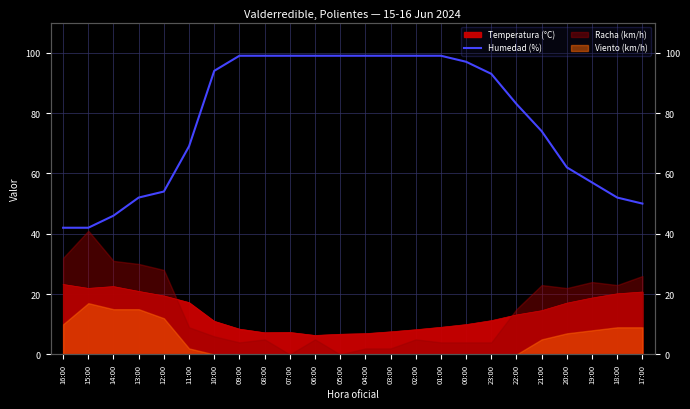

What is the sum of the values at 14:00 and 13:00?

98